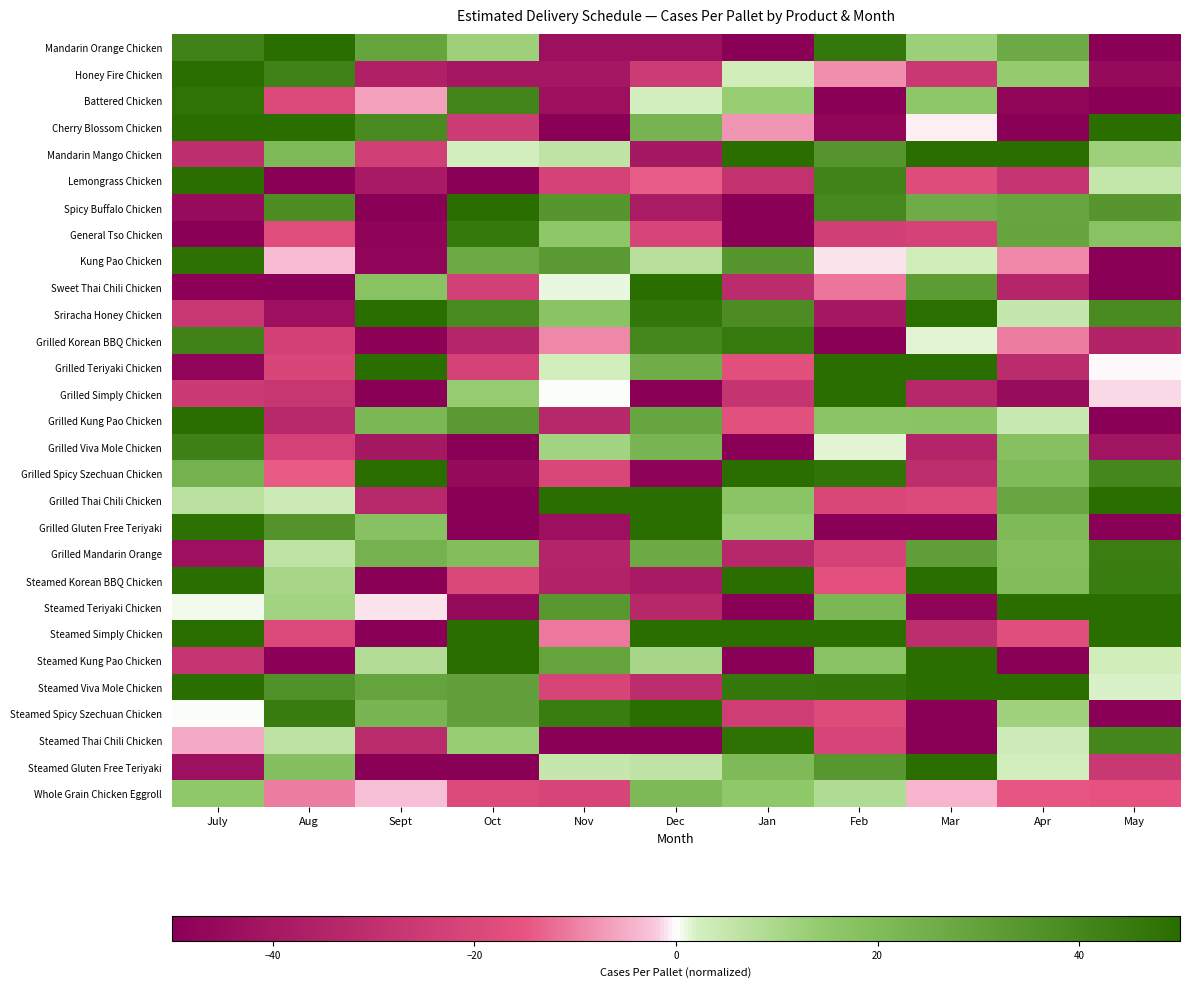

Reading left to right, list all the values displayed in this chart.

Mandarin Orange Chicken: July=42.0	Aug=56.8	Sept=29.2	Oct=12.4	Nov=-43.3	Dec=-43.3	Jan=-55.7	Feb=46.1	Mar=12.7	Apr=26.2	May=-60.4
Honey Fire Chicken: July=59.2	Aug=41.9	Sept=-36.2	Oct=-40.1	Nov=-39.9	Dec=-24.7	Jan=3.1	Feb=-8.6	Mar=-26.3	Apr=14.1	May=-45.4
Battered Chicken: July=48.0	Aug=-19.2	Sept=-6.3	Oct=41.1	Nov=-43.2	Dec=2.0	Jan=13.3	Feb=-65.3	Mar=15.5	Apr=-47.4	May=-62.6
Cherry Blossom Chicken: July=56.6	Aug=58.7	Sept=38.9	Oct=-24.6	Nov=-50.7	Dec=23.2	Jan=-7.5	Feb=-47.6	Mar=-0.6	Apr=-58.7	May=51.6
Mandarin Mango Chicken: July=-30.4	Aug=20.5	Sept=-23.7	Oct=2.5	Nov=5.9	Dec=-39.7	Jan=59.2	Feb=34.7	Mar=55.4	Apr=49.7	May=12.3
Lemongrass Chicken: July=53.2	Aug=-51.8	Sept=-38.3	Oct=-57.3	Nov=-22.0	Dec=-14.0	Jan=-28.8	Feb=41.4	Mar=-18.0	Apr=-27.6	May=5.4
Spicy Buffalo Chicken: July=-45.2	Aug=38.1	Sept=-53.6	Oct=61.3	Nov=34.3	Dec=-38.0	Jan=-62.3	Feb=39.7	Mar=26.1	Apr=28.9	May=34.2
General Tso Chicken: July=-53.7	Aug=-17.8	Sept=-48.4	Oct=45.8	Nov=15.5	Dec=-21.3	Jan=-55.0	Feb=-23.8	Mar=-22.0	Apr=28.9	May=17.3
Kung Pao Chicken: July=48.8	Aug=-3.5	Sept=-47.9	Oct=26.9	Nov=32.9	Dec=7.7	Jan=34.1	Feb=-0.8	Mar=2.9	Apr=-9.1	May=-59.8
Sweet Thai Chili Chicken: July=-49.4	Aug=-59.0	Sept=17.2	Oct=-23.4	Nov=1.1	Dec=51.4	Jan=-31.6	Feb=-11.3	Mar=32.2	Apr=-34.2	May=-53.3
Sriracha Honey Chicken: July=-26.5	Aug=-42.7	Sept=54.1	Oct=38.8	Nov=16.8	Dec=46.8	Jan=38.3	Feb=-39.5	Mar=49.5	Apr=5.0	May=38.7
Grilled Korean BBQ Chicken: July=42.0	Aug=-22.9	Sept=-49.1	Oct=-34.3	Nov=-9.2	Dec=40.1	Jan=45.5	Feb=-62.1	Mar=1.4	Apr=-10.4	May=-35.0
Grilled Teriyaki Chicken: July=-47.9	Aug=-20.5	Sept=55.8	Oct=-22.3	Nov=2.4	Dec=25.6	Jan=-17.2	Feb=59.4	Mar=58.3	Apr=-31.3	May=-0.3
Grilled Simply Chicken: July=-25.1	Aug=-27.1	Sept=-58.4	Oct=13.8	Nov=0.3	Dec=-56.5	Jan=-27.9	Feb=51.4	Mar=-32.8	Apr=-44.7	May=-1.3
Grilled Kung Pao Chicken: July=61.2	Aug=-32.5	Sept=21.7	Oct=33.0	Nov=-33.1	Dec=28.8	Jan=-16.7	Feb=16.7	Mar=16.8	Apr=4.5	May=-51.6
Grilled Viva Mole Chicken: July=42.2	Aug=-22.6	Sept=-39.5	Oct=-57.9	Nov=11.5	Dec=22.4	Jan=-60.9	Feb=1.5	Mar=-34.5	Apr=18.3	May=-41.0
Grilled Spicy Szechuan Chicken: July=24.1	Aug=-14.3	Sept=55.0	Oct=-45.7	Nov=-20.0	Dec=-48.7	Jan=53.5	Feb=47.5	Mar=-30.5	Apr=20.2	May=40.0
Grilled Thai Chili Chicken: July=7.0	Aug=3.7	Sept=-32.5	Oct=-51.3	Nov=50.0	Dec=50.5	Jan=16.8	Feb=-20.3	Mar=-19.0	Apr=28.5	May=50.0
Grilled Gluten Free Teriyaki: July=48.8	Aug=35.3	Sept=17.9	Oct=-52.4	Nov=-42.6	Dec=50.2	Jan=13.4	Feb=-61.8	Mar=-50.2	Apr=20.6	May=-62.4
Grilled Mandarin Orange: July=-42.7	Aug=6.1	Sept=24.2	Oct=19.1	Nov=-34.7	Dec=26.7	Jan=-33.1	Feb=-22.0	Mar=31.1	Apr=18.9	May=44.0
Steamed Korean BBQ Chicken: July=50.0	Aug=10.2	Sept=-60.9	Oct=-19.8	Nov=-35.2	Dec=-38.4	Jan=71.0	Feb=-16.0	Mar=58.8	Apr=19.7	May=44.2
Steamed Teriyaki Chicken: July=0.4	Aug=11.5	Sept=-1.1	Oct=-45.7	Nov=33.4	Dec=-32.9	Jan=-71.4	Feb=21.8	Mar=-48.4	Apr=66.1	May=68.1
Steamed Simply Chicken: July=62.2	Aug=-19.5	Sept=-72.7	Oct=64.2	Nov=-10.8	Dec=70.0	Jan=69.5	Feb=53.0	Mar=-30.8	Apr=-17.2	May=52.7
Steamed Kung Pao Chicken: July=-27.5	Aug=-49.6	Sept=8.5	Oct=65.4	Nov=29.4	Dec=10.5	Jan=-60.4	Feb=17.3	Mar=73.5	Apr=-54.0	May=2.7
Steamed Viva Mole Chicken: July=56.6	Aug=36.1	Sept=29.6	Oct=30.4	Nov=-21.1	Dec=-31.0	Jan=46.4	Feb=46.5	Mar=55.1	Apr=62.0	May=1.7
Steamed Spicy Szechuan Chicken: July=0.2	Aug=44.7	Sept=22.5	Oct=30.3	Nov=44.4	Dec=58.5	Jan=-24.3	Feb=-18.7	Mar=-60.9	Apr=11.7	May=-69.6
Steamed Thai Chili Chicken: July=-5.2	Aug=6.4	Sept=-32.0	Oct=13.6	Nov=-70.4	Dec=-69.4	Jan=48.4	Feb=-21.0	Mar=-55.9	Apr=3.3	May=40.5
Steamed Gluten Free Teriyaki: July=-42.6	Aug=18.4	Sept=-62.2	Oct=-67.2	Nov=4.7	Dec=6.1	Jan=20.6	Feb=33.9	Mar=71.4	Apr=2.4	May=-26.6
Whole Grain Chicken Eggroll: July=15.0	Aug=-10.3	Sept=-2.7	Oct=-19.0	Nov=-21.4	Dec=20.8	Jan=15.1	Feb=8.8	Mar=-4.1	Apr=-14.7	May=-15.5